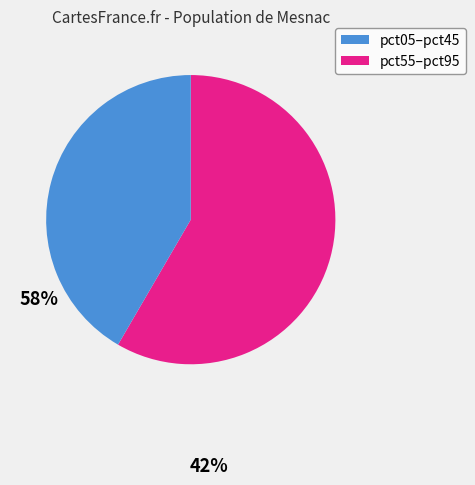

Does any single category account for the majority?

Yes